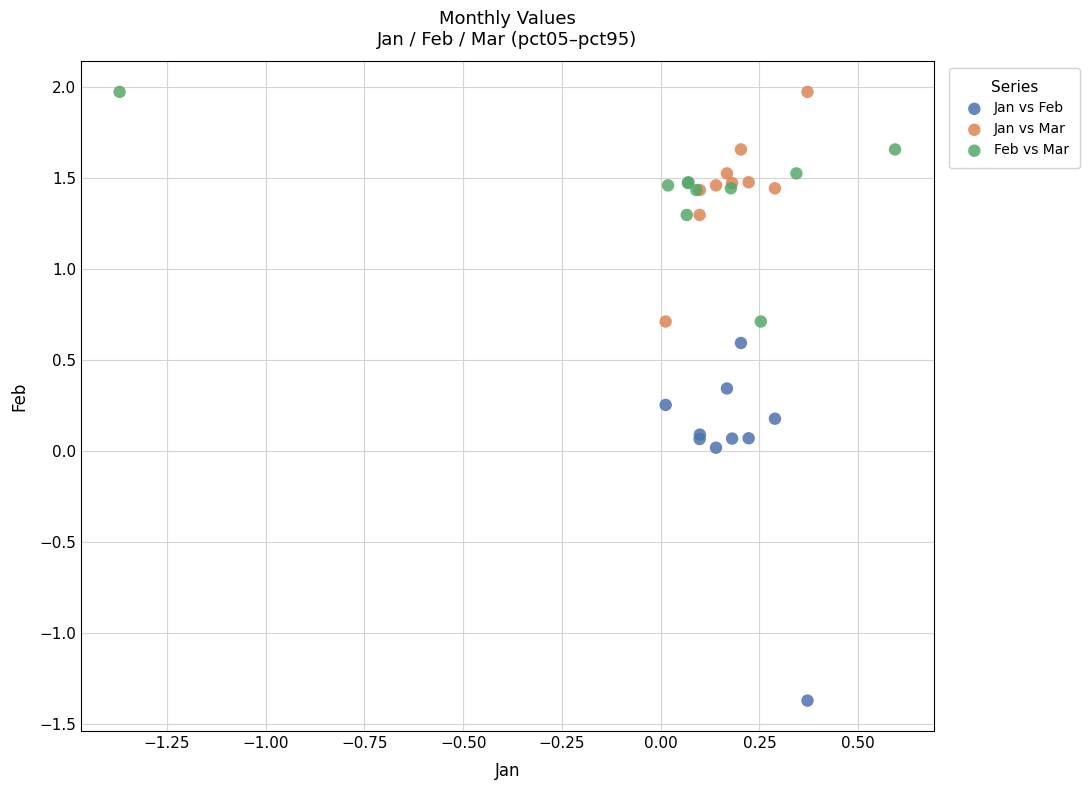

Which series contains the lowest Y value?

Jan vs Feb